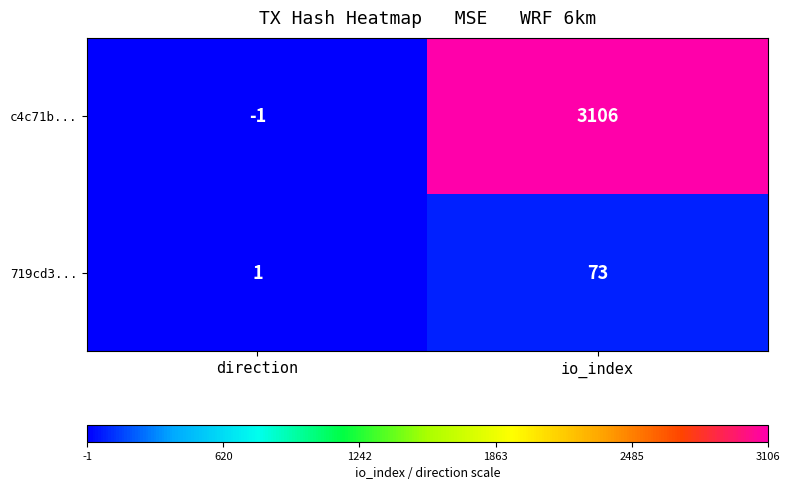

True or false: 719cd3... has a value of 1 at direction.

True